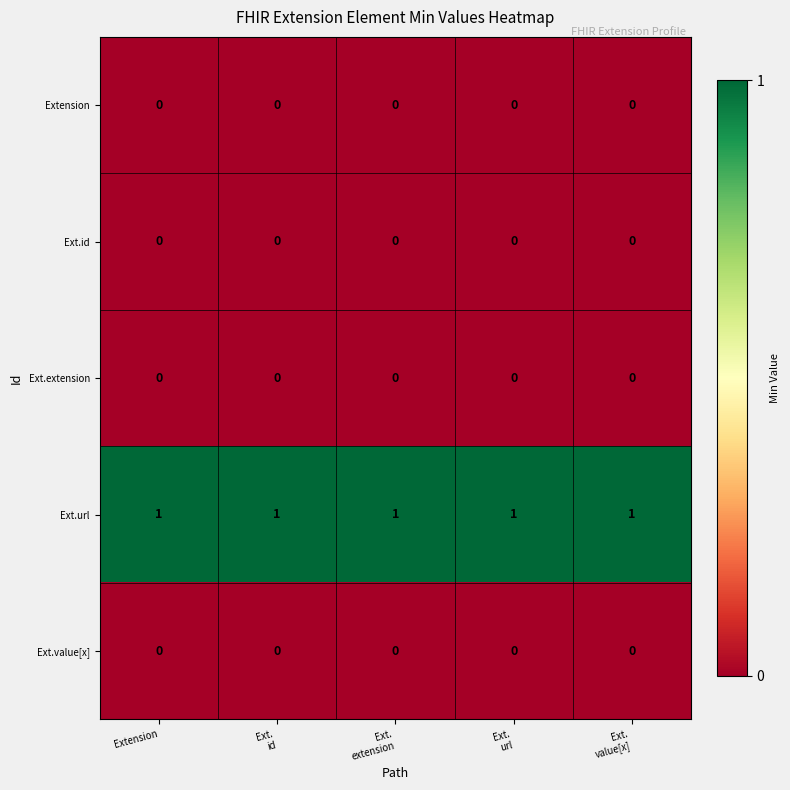

Which series has the largest total across all categories?

Ext.url